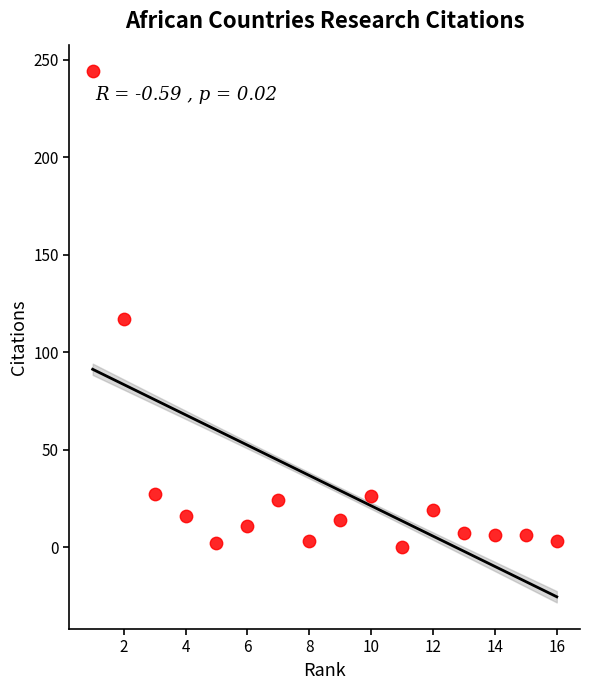

What is the range of X values (max minus min)?

15